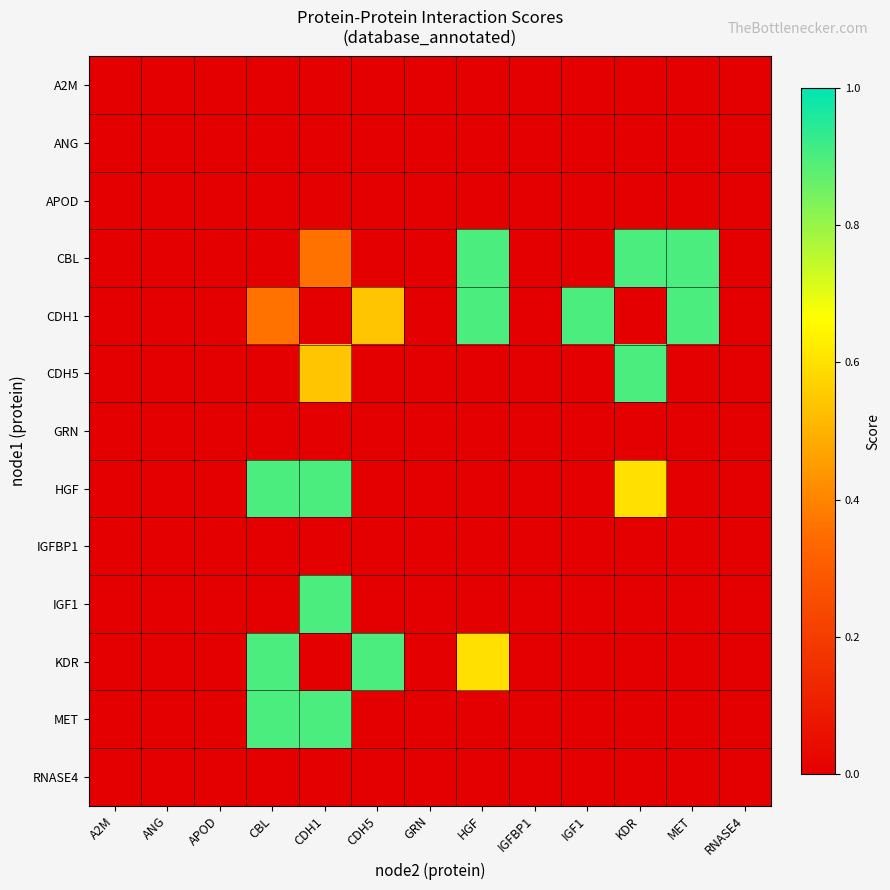

At which category is the sum across all series the highest?

CDH1